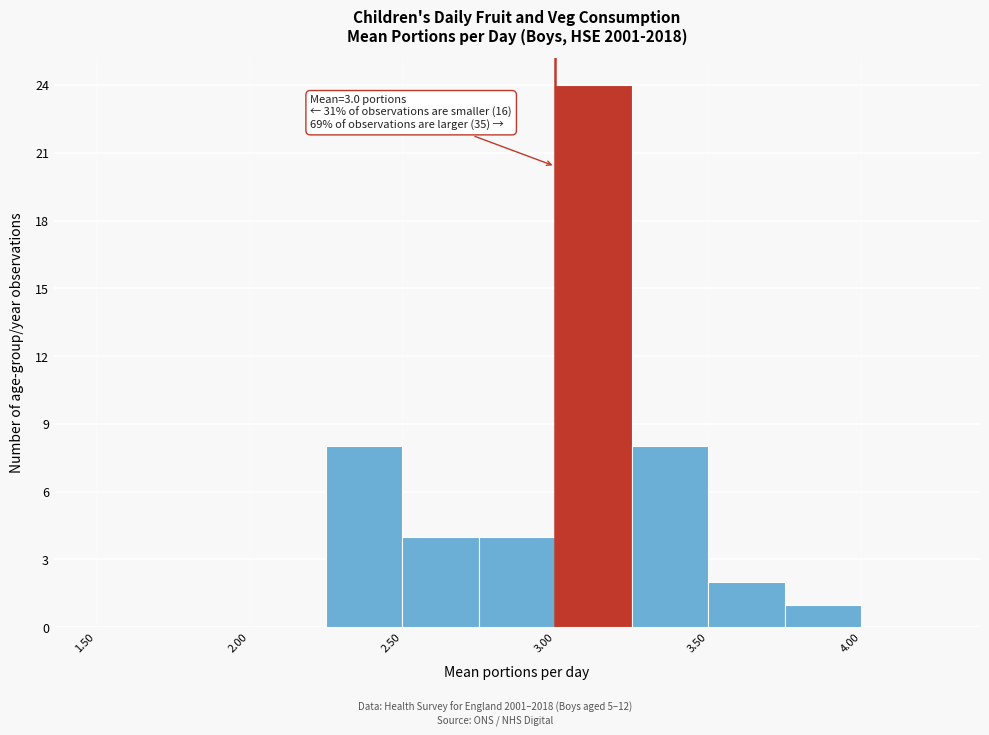

Over which range of the x-axis is the bar tallest?

3.00 to 3.25